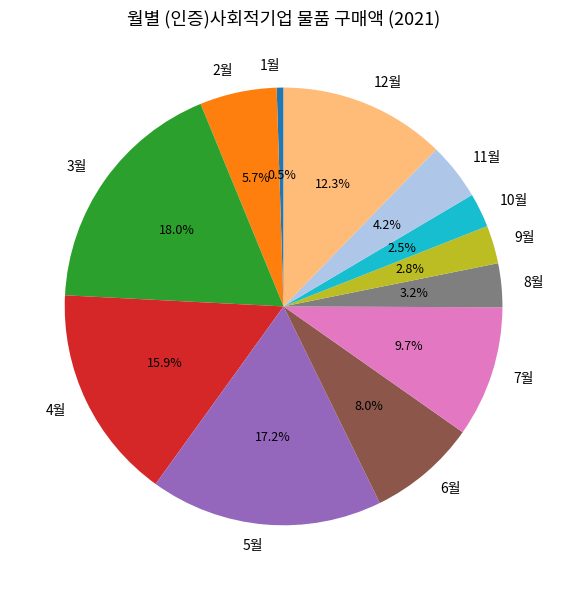

Do 6월 and 7월 together represent more than half of the pie?

No